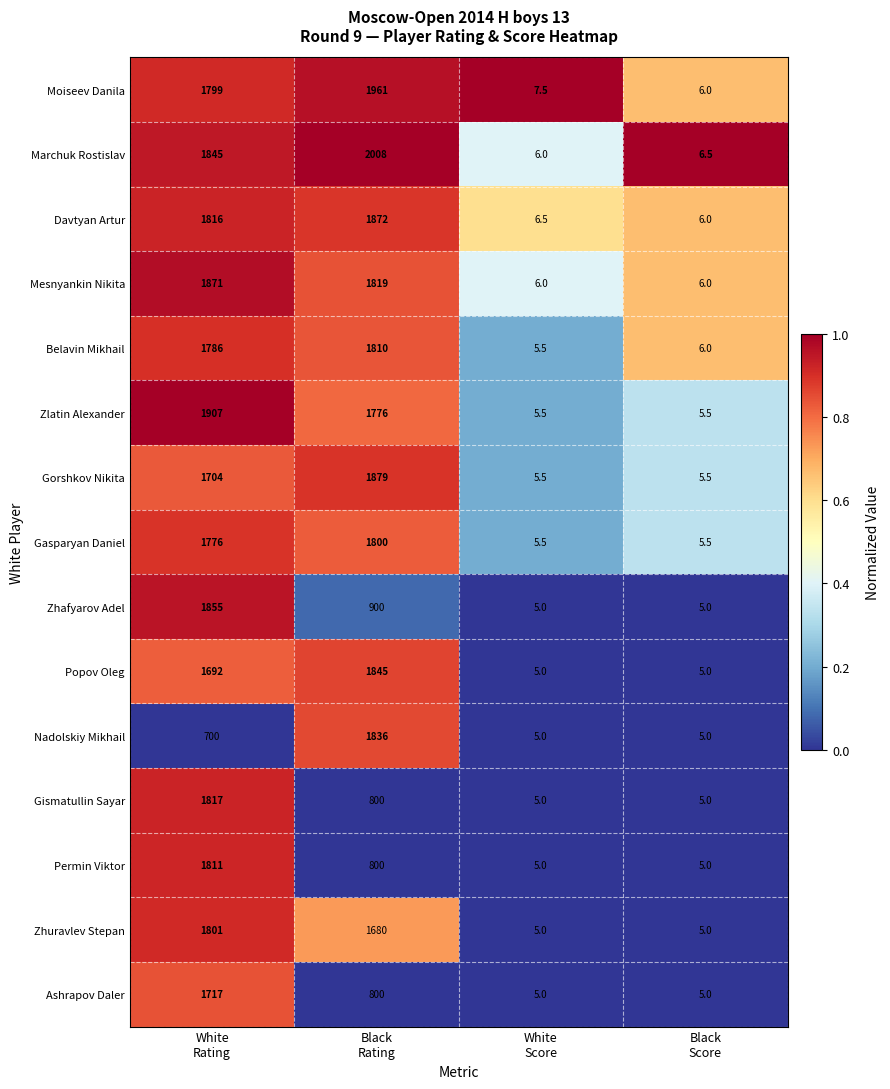

What is the maximum value shown in the chart?

2008.0